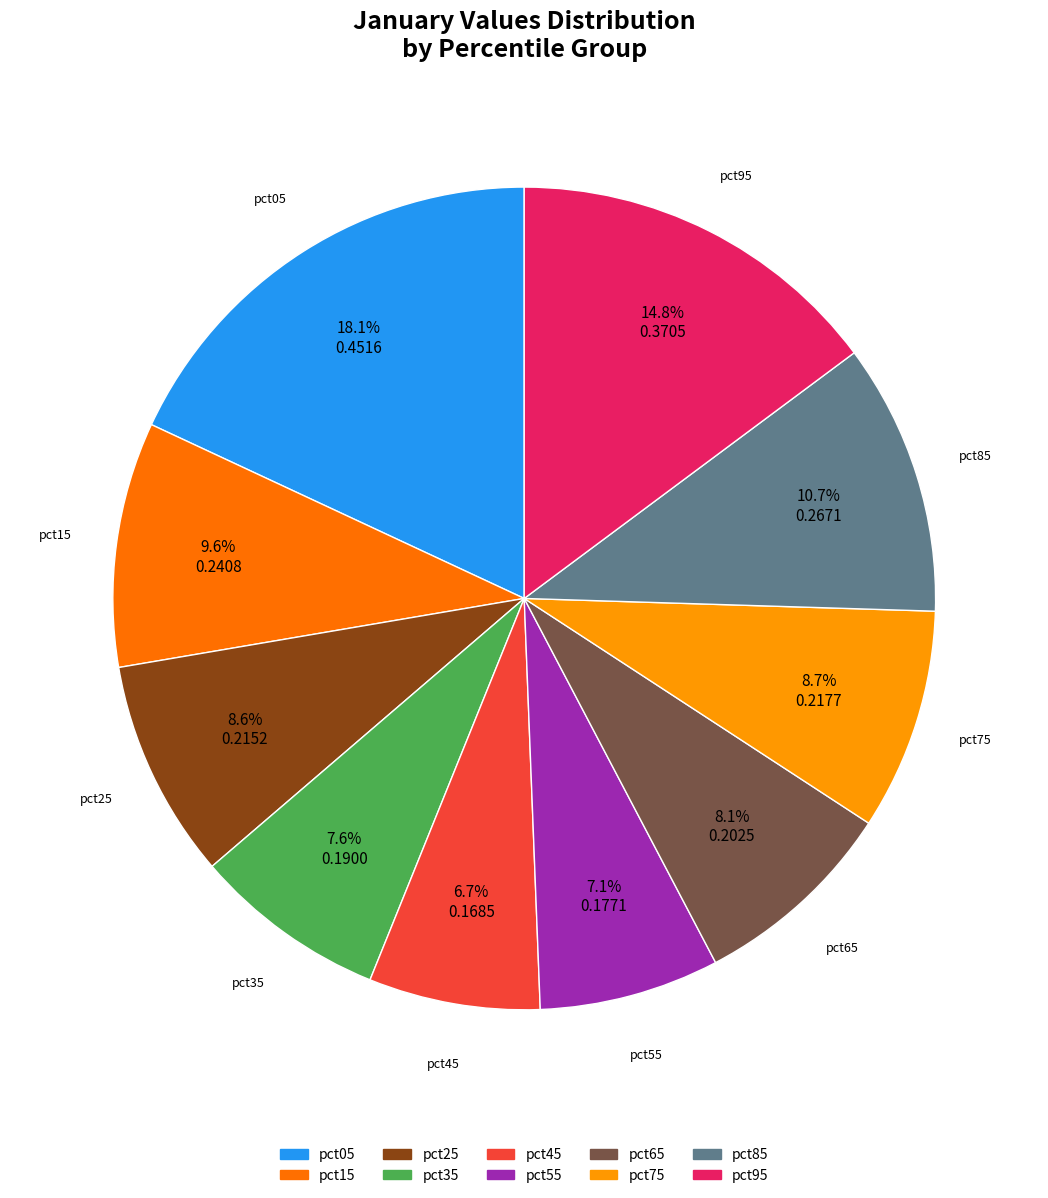

Which slice is the largest?

pct05